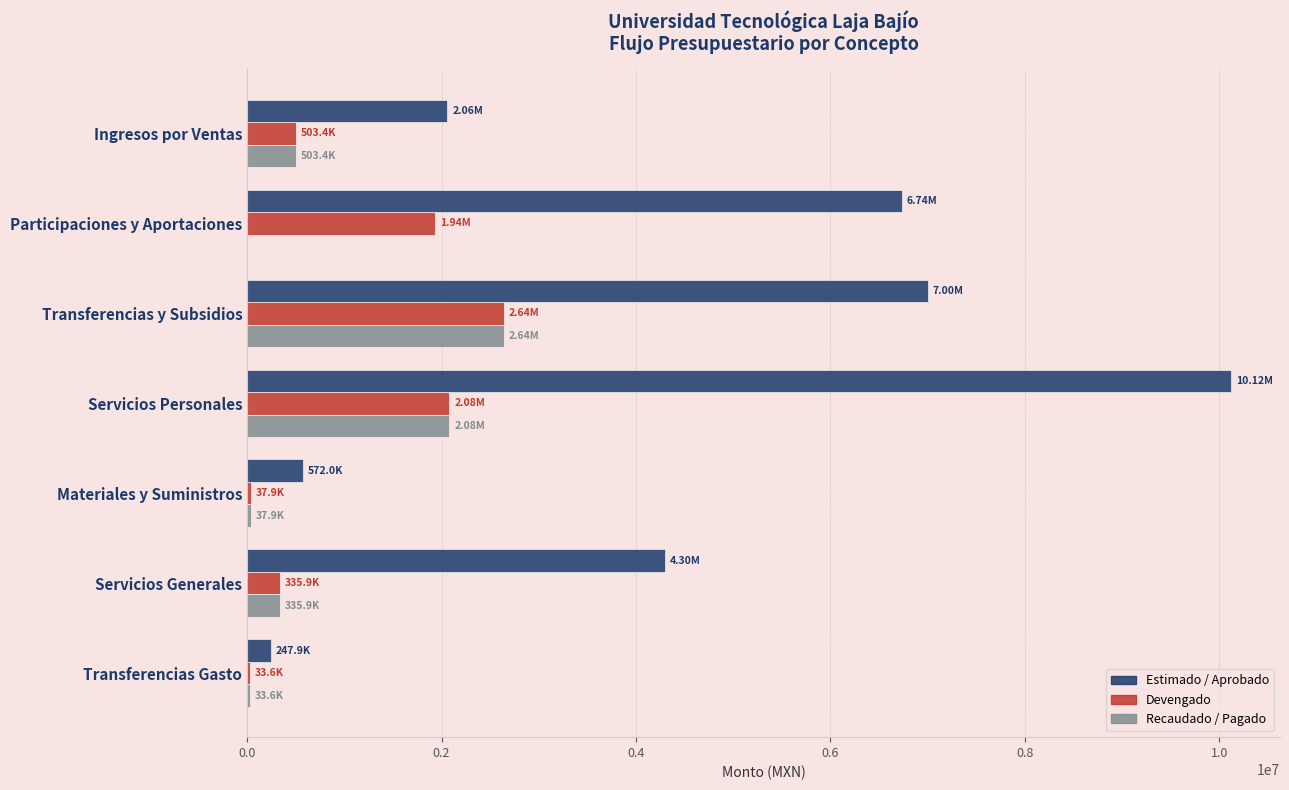

At which category is the sum across all series the highest?

Servicios Personales